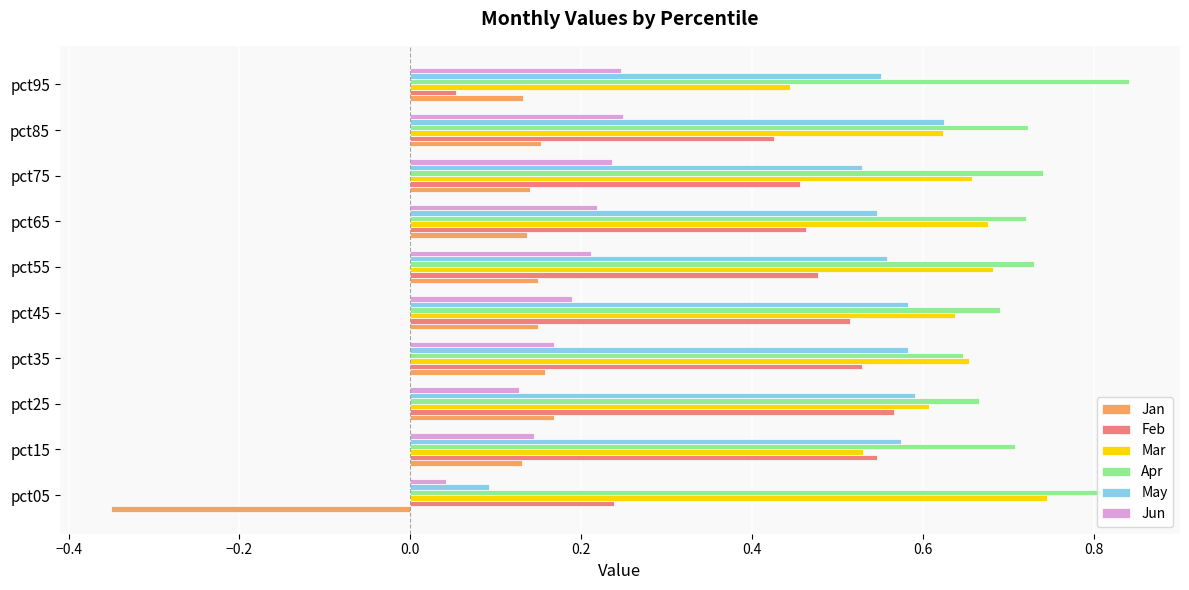

Rank the series by their maximum value, from lowest to highest.

Jan, Jun, Feb, May, Mar, Apr